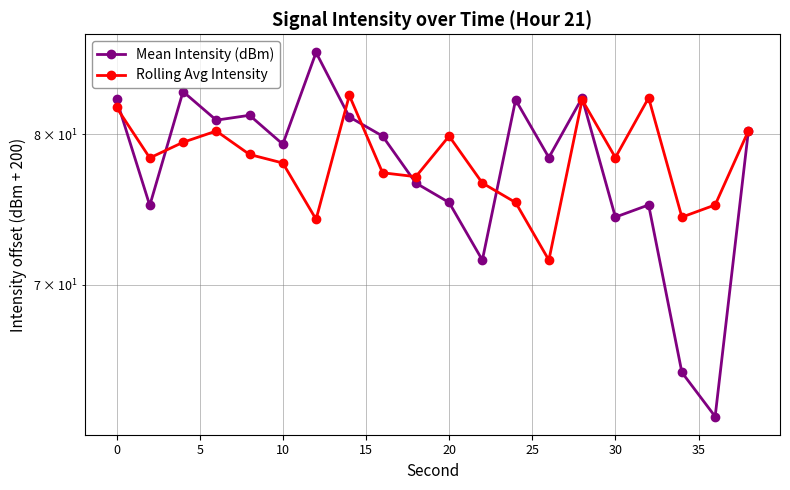

What is the minimum value shown in the chart?

62.3